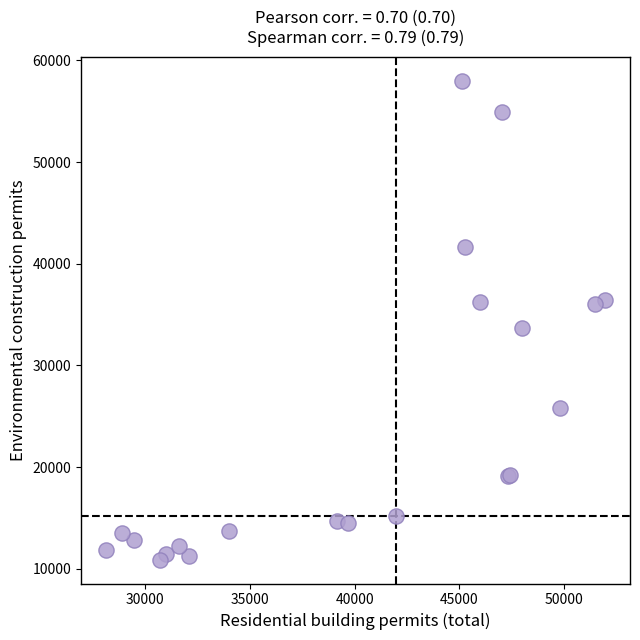

What Y value in the scatter plot is closest to 34453?

33691